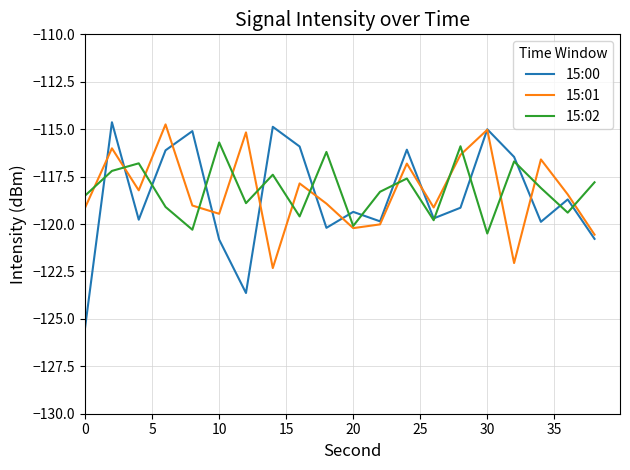

What is the lowest value of the 15:02 series?

-120.5